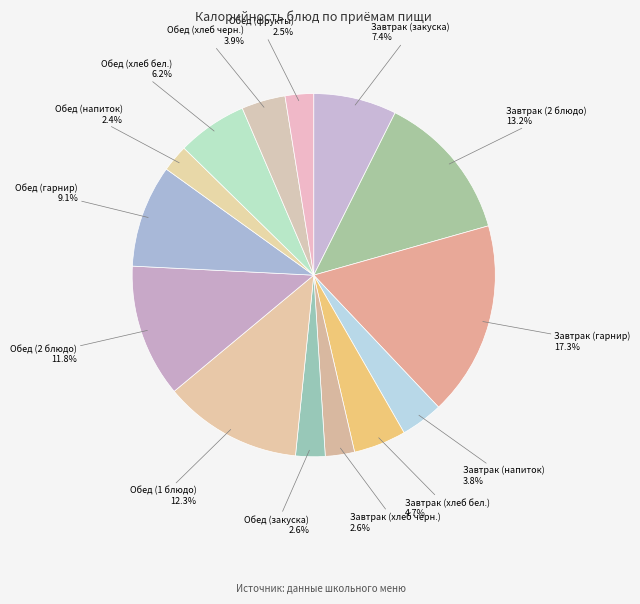

Which category has the smallest portion of the pie?

Обед (напиток)